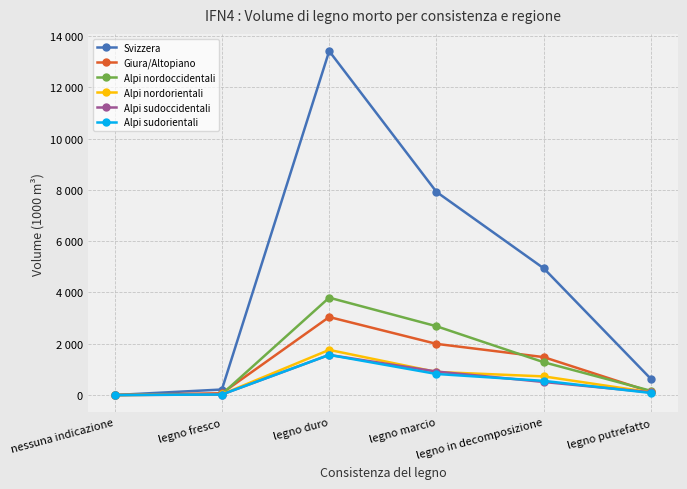

What is the highest value of the Alpi sudorientali series?

1566